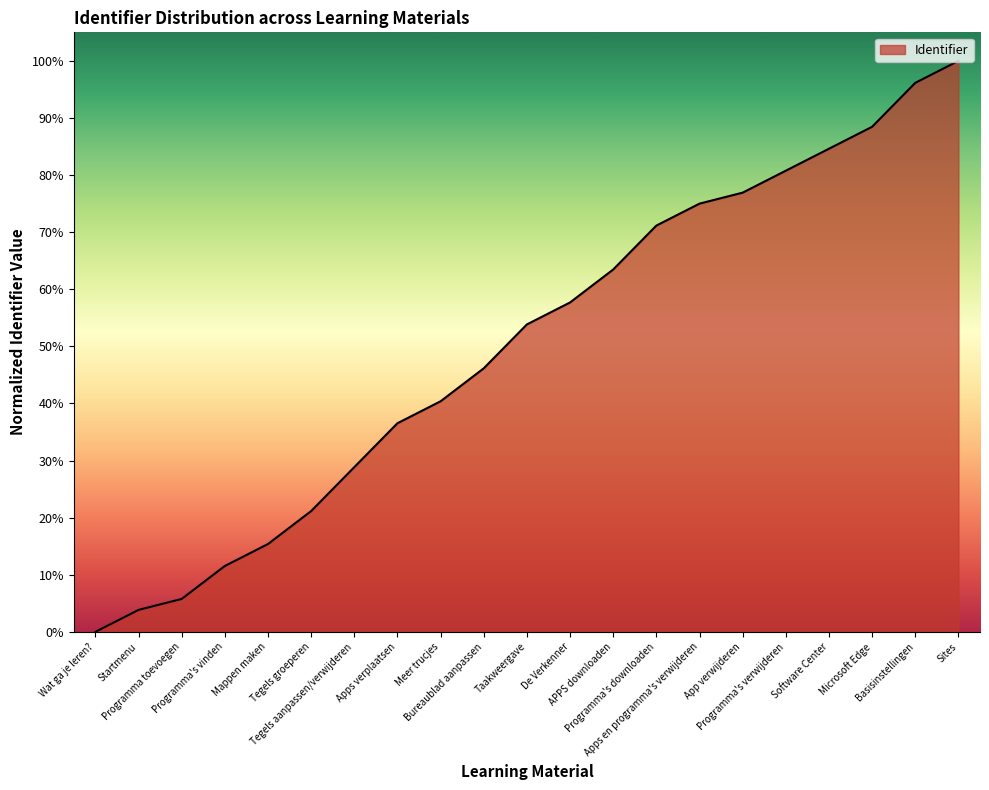

What is the sum of all values?

1057.7